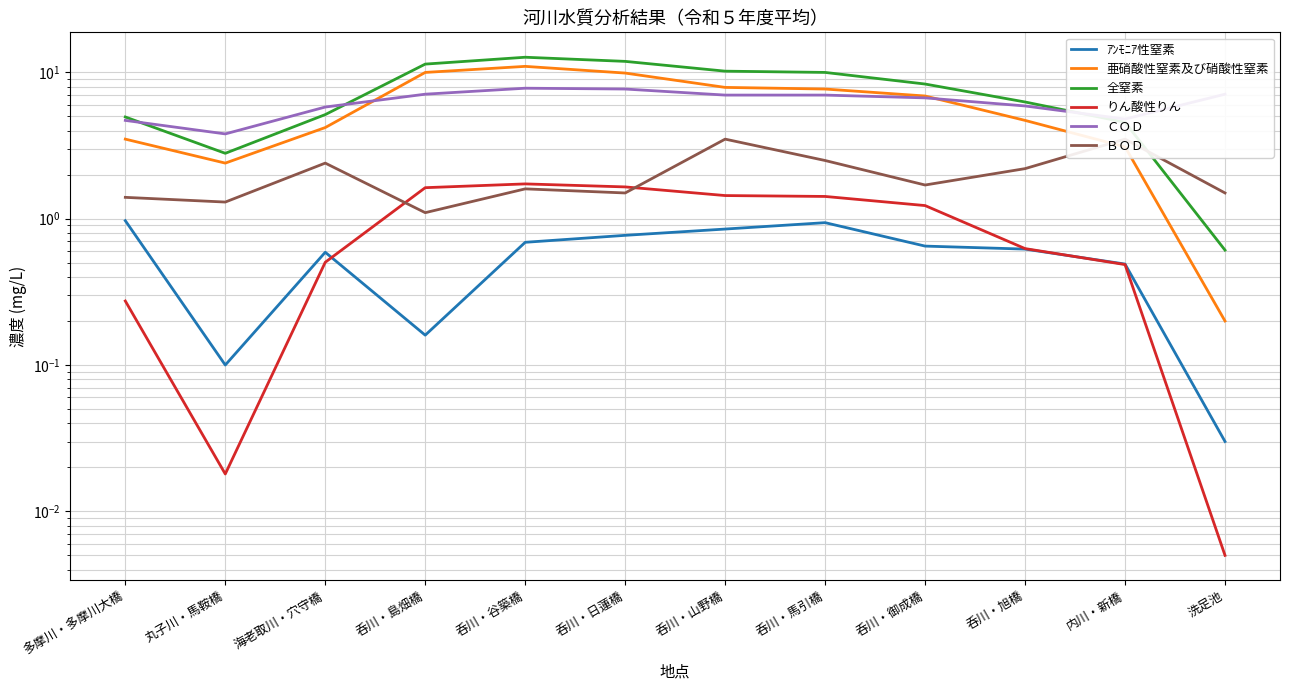

Does the chart display data point markers on the line(s)?

No